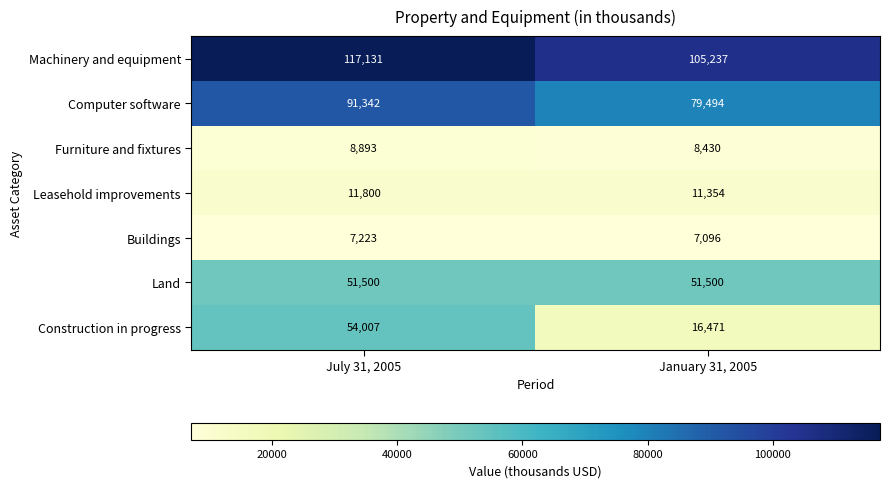

How many distinct data groups are displayed?

7